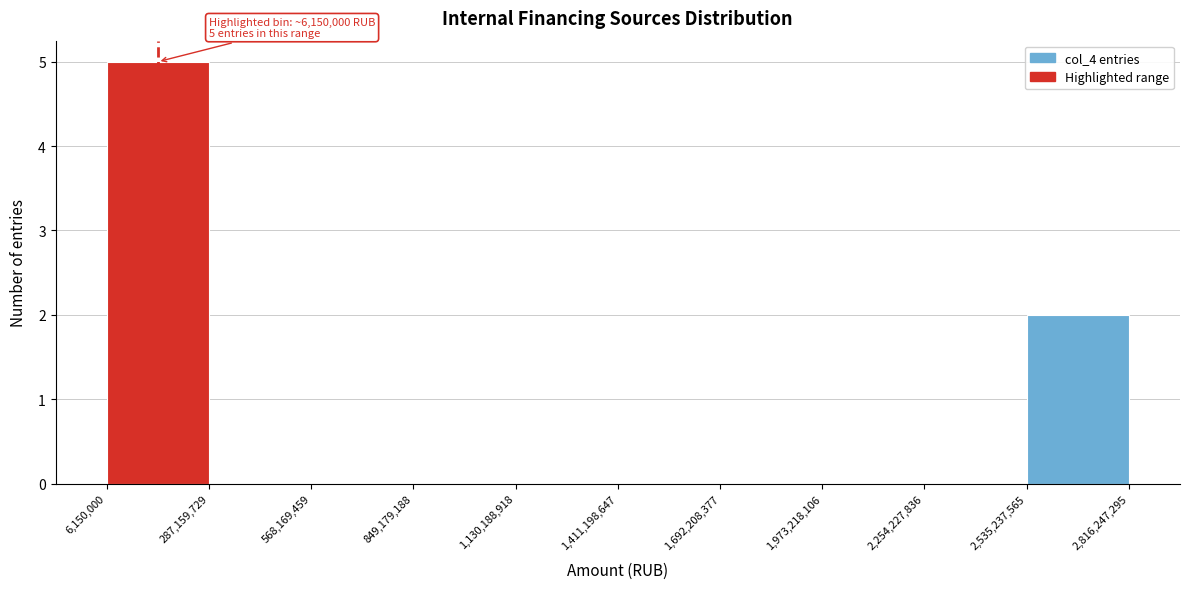

Over which range of the x-axis is the bar tallest?

6,150,000 to 287,159,729